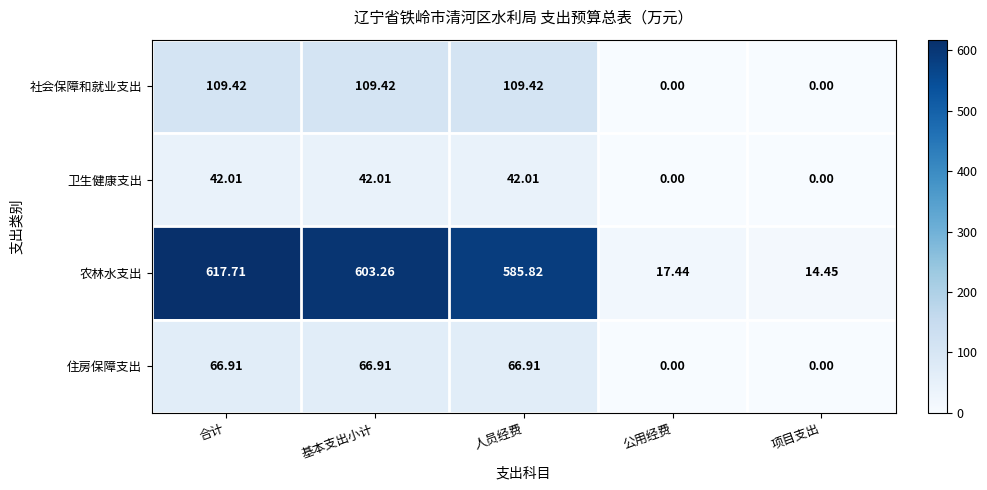

List the series in order of their peak value, highest first.

农林水支出, 社会保障和就业支出, 住房保障支出, 卫生健康支出